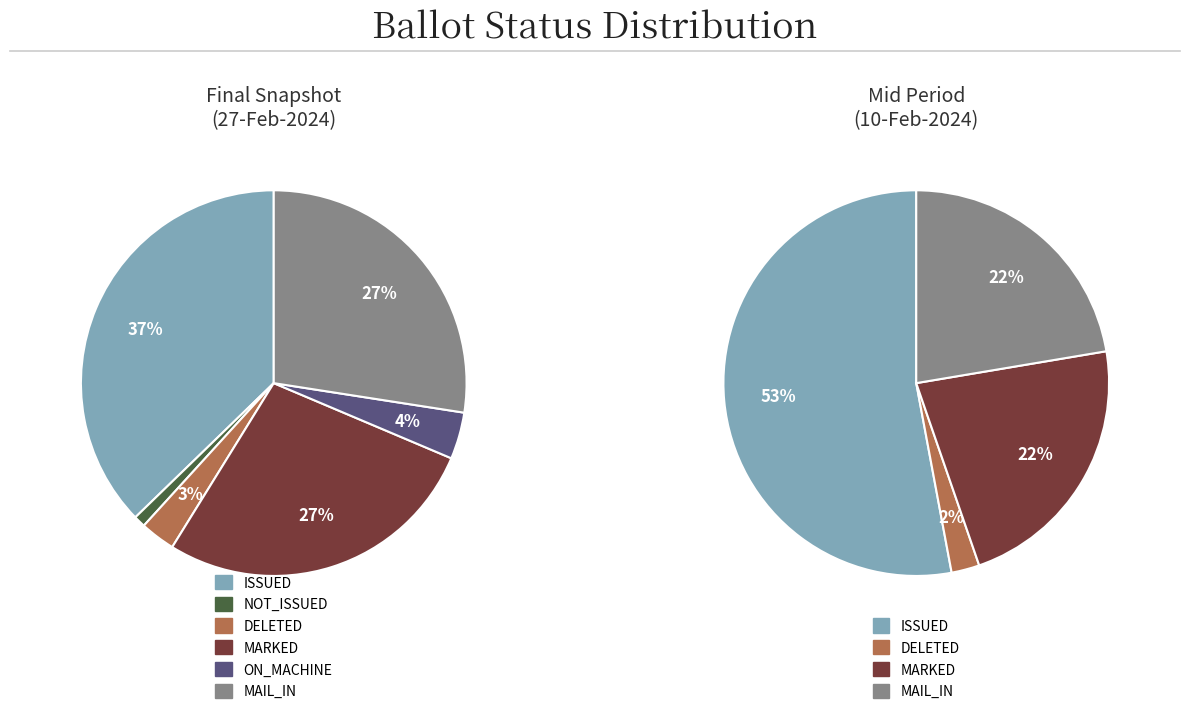

What is the change in value from NOT_ISSUED to DELETED?

+2